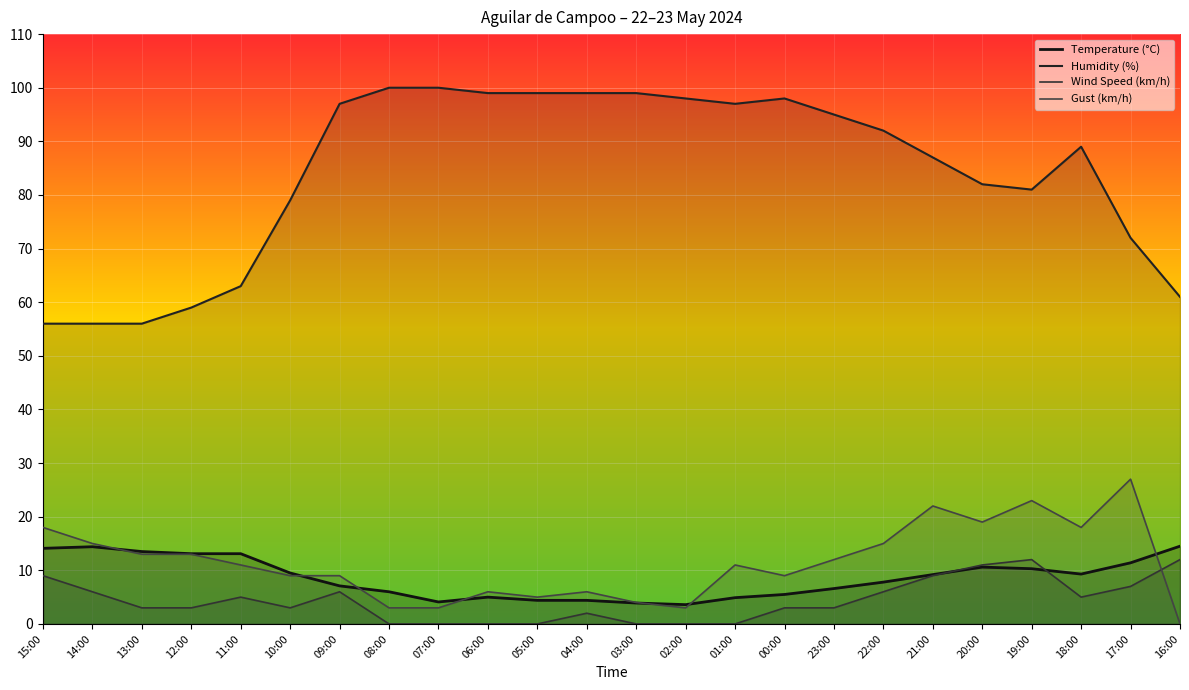

What is the difference between the maximum and minimum values in the Temperature (°C) series?

10.9